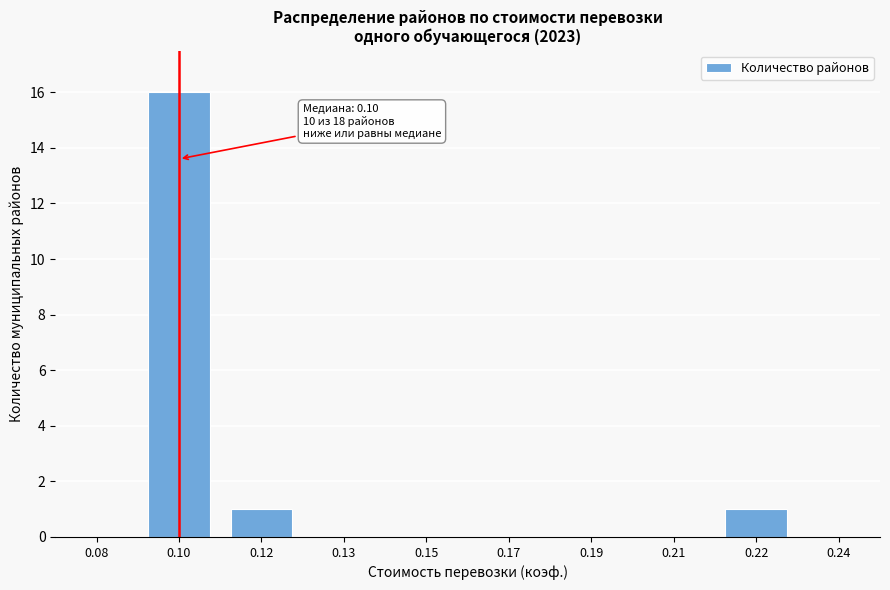

Reading right to left, list all the values displayed in this chart.

0.24=0	0.22=1	0.21=0	0.19=0	0.17=0	0.15=0	0.13=0	0.12=1	0.10=16	0.08=0